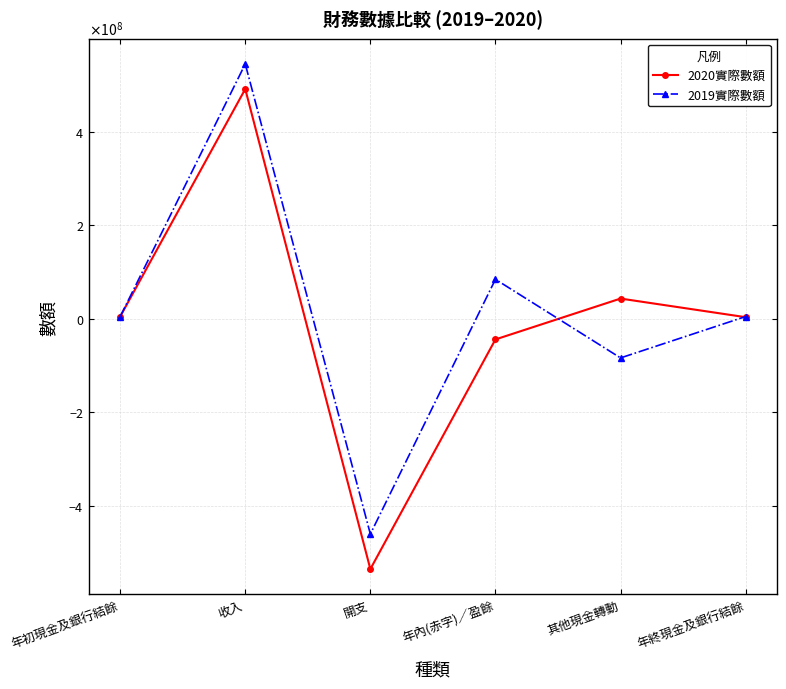

Reading left to right, list all the values displayed in this chart.

2020實際數額: 4509675	491338328	-535688551	-44350223	43046974	3206426
2019實際數額: 4226983	544949290	-460748393	84200897	-83918205	4509675